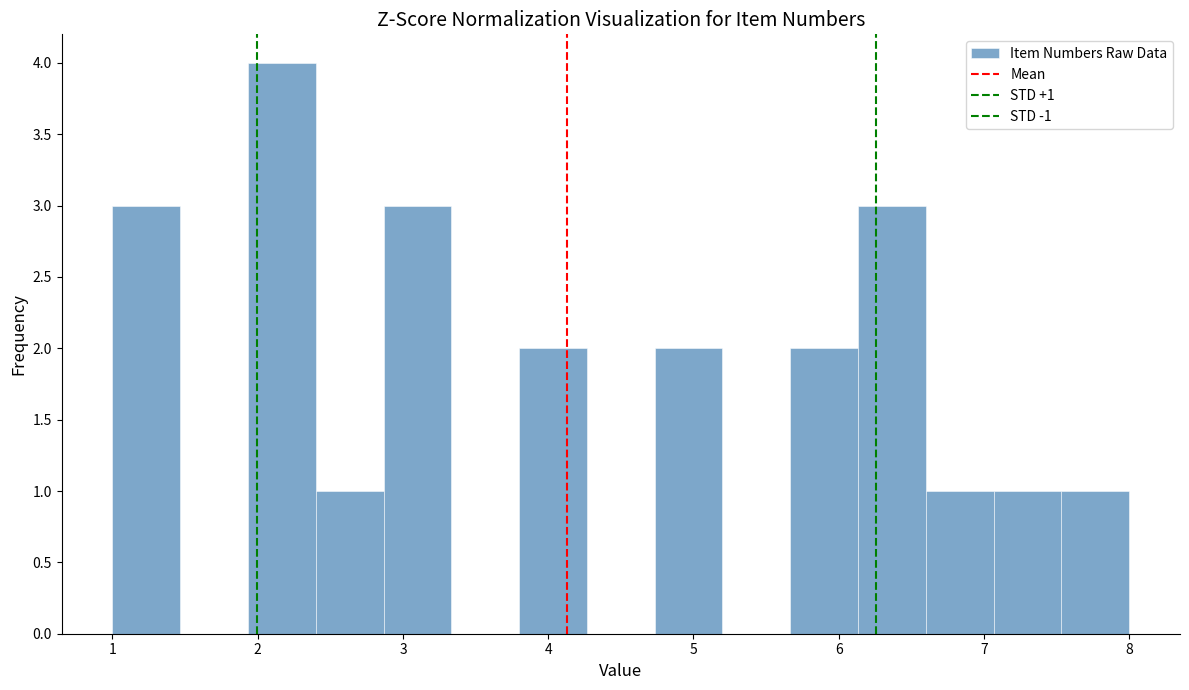

Which range on the x-axis has the tallest bar?

1.9 to 2.4